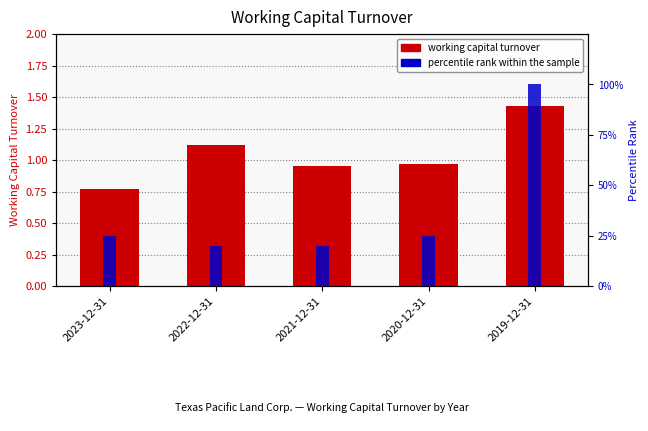

Which series has the widest spread of values?

percentile rank within the sample